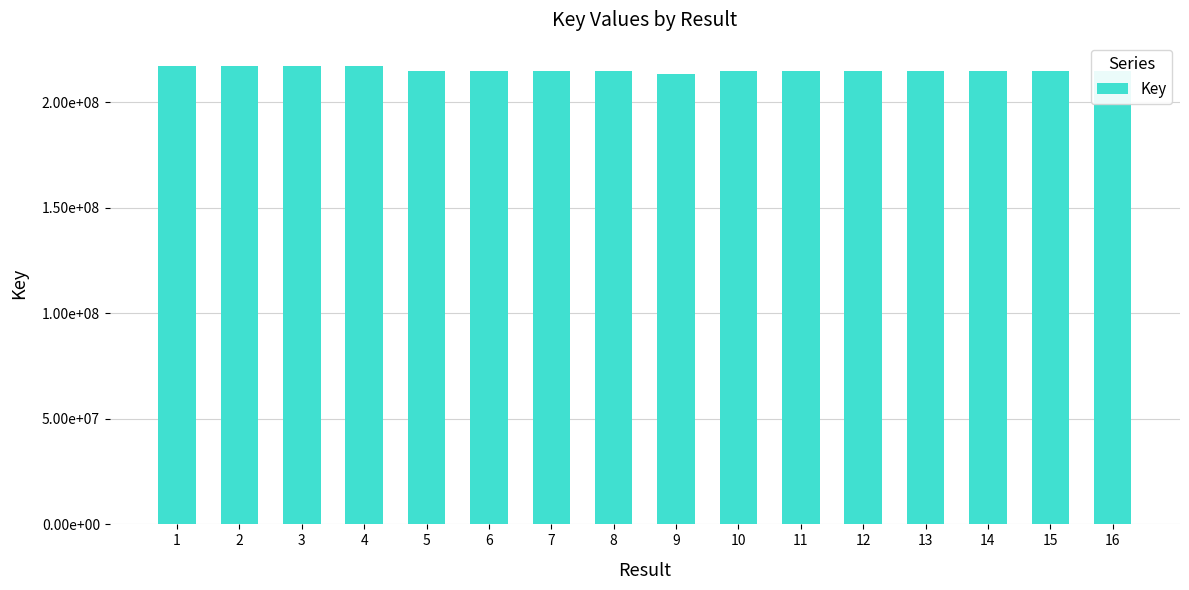

Rank the categories by value from highest to lowest.

4, 3, 2, 1, 6, 5, 7, 16, 12, 15, 8, 10, 11, 13, 14, 9